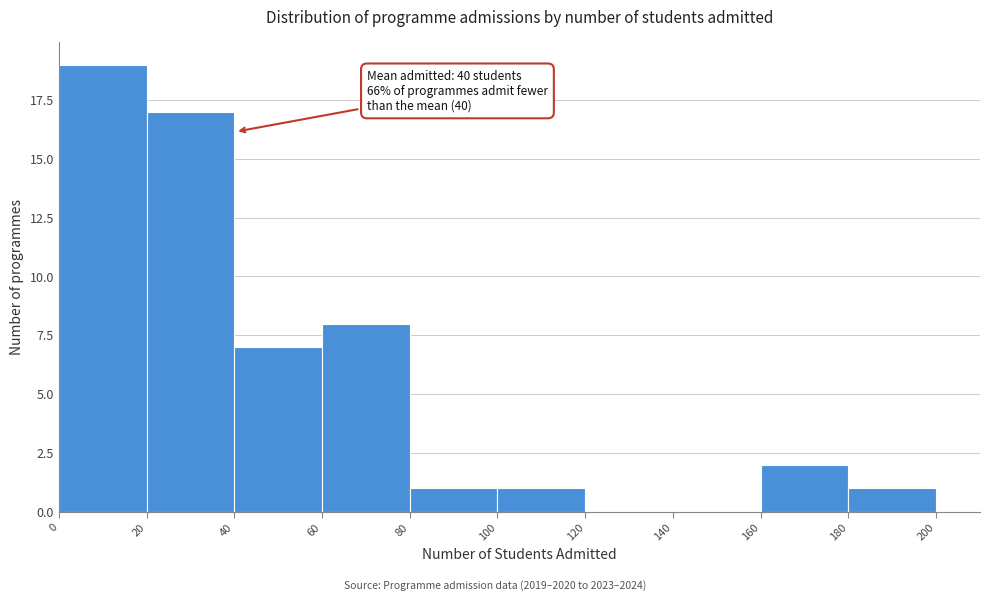

Which range on the x-axis has the tallest bar?

0 to 20